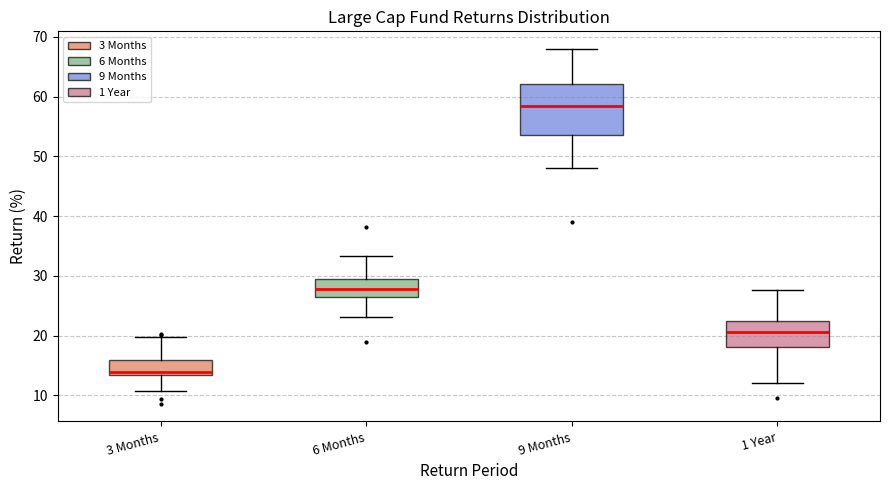

Which box has the highest median line?

9 Months